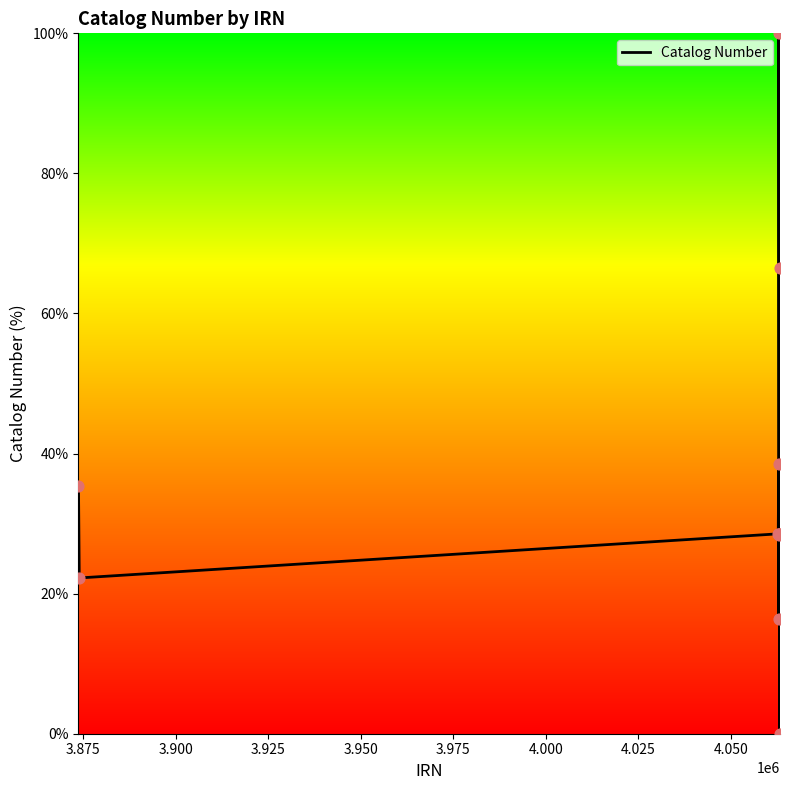

How many lines are shown in the chart?

1